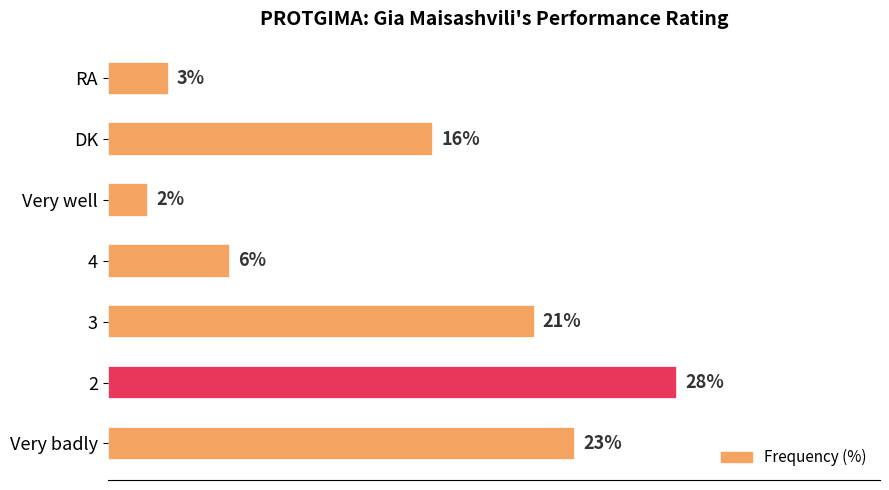

List the labels in order of value, largest first.

2, Very badly, 3, DK, 4, RA, Very well